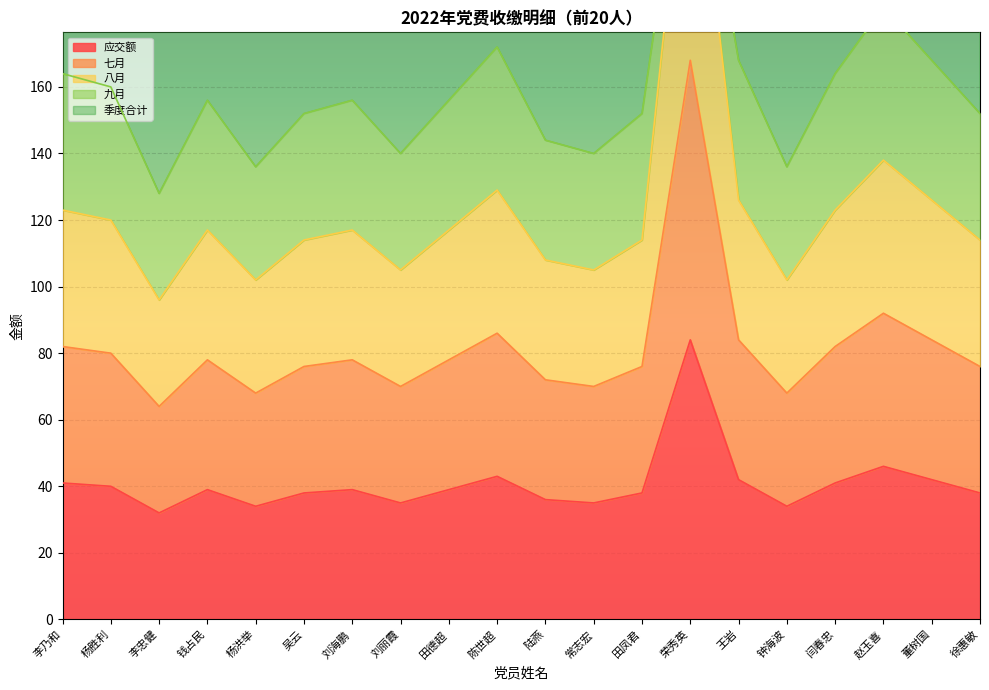

What is the value of the 应交额 point at the 13th from the left?

38